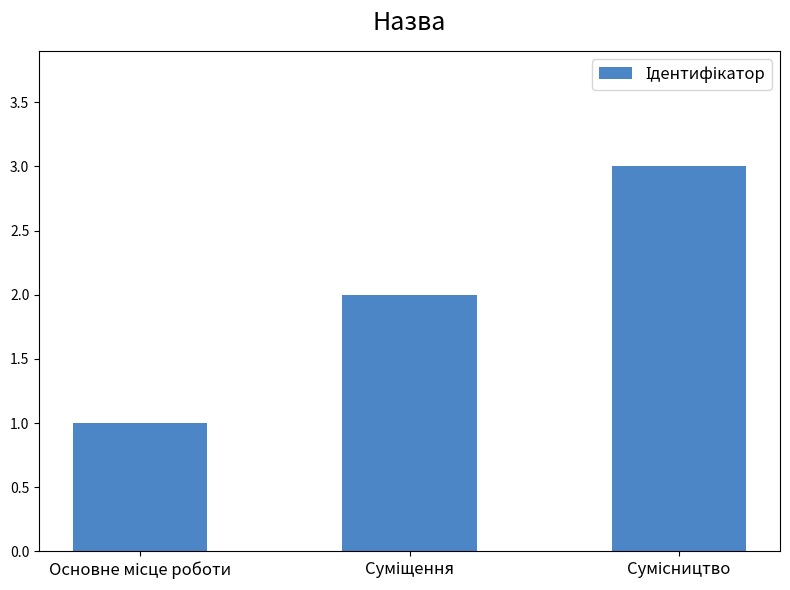

Count the values in the range 1 to 3.

3